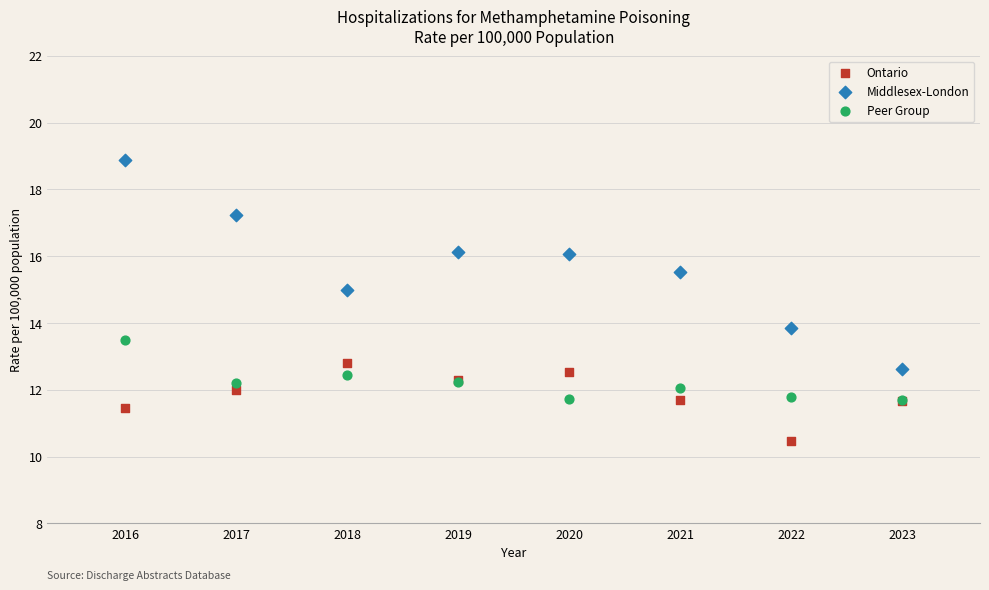

Across all series, what Y value is closest to 14?

13.9